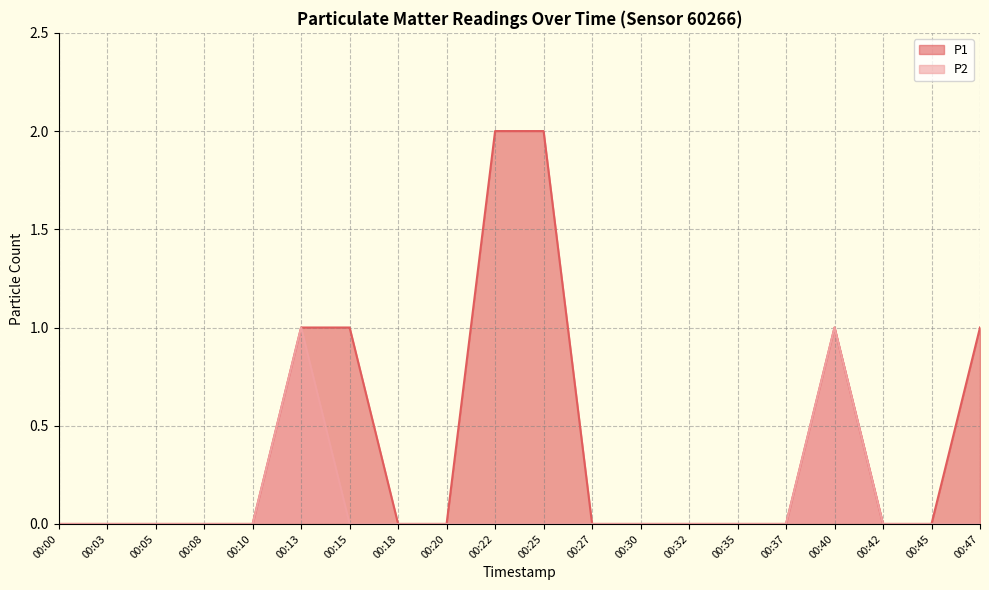

True or false: P1 and P2 intersect in this chart.

False